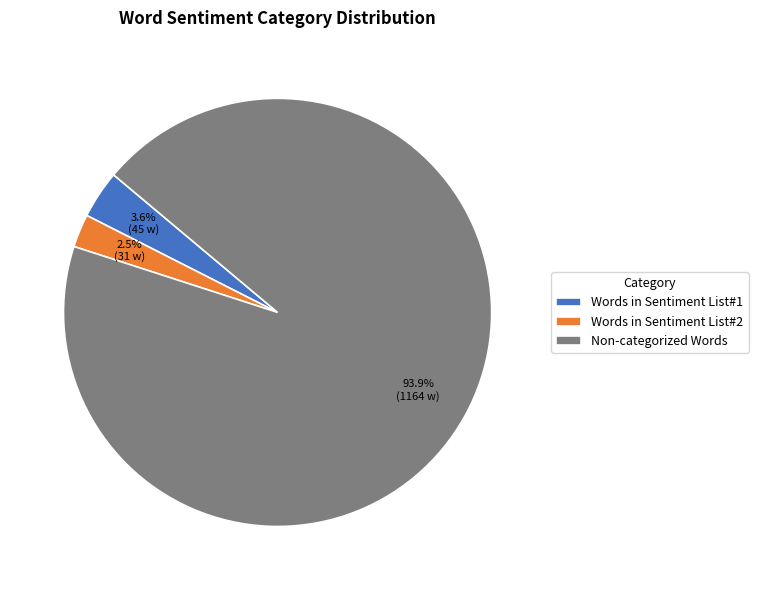

To the nearest percent, what is the difference between the largest and smallest slice percentages?

91%